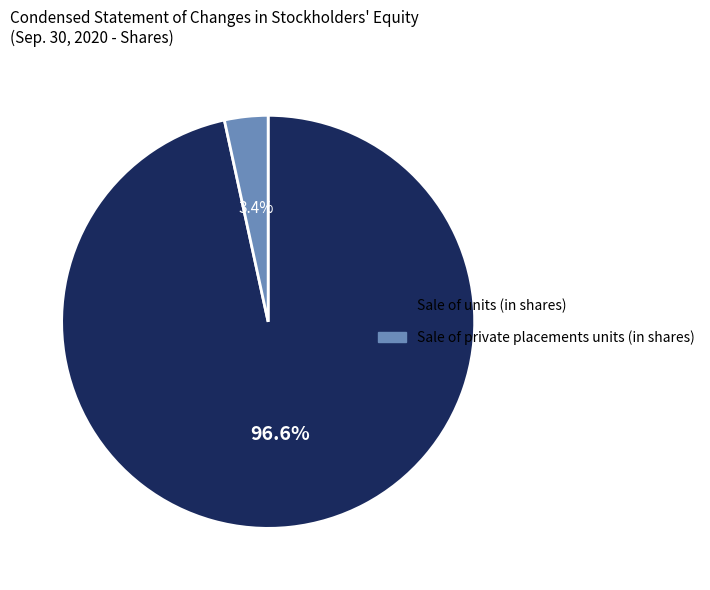

Is it true that Sale of private placements units (in shares) is 14% of the pie?

False